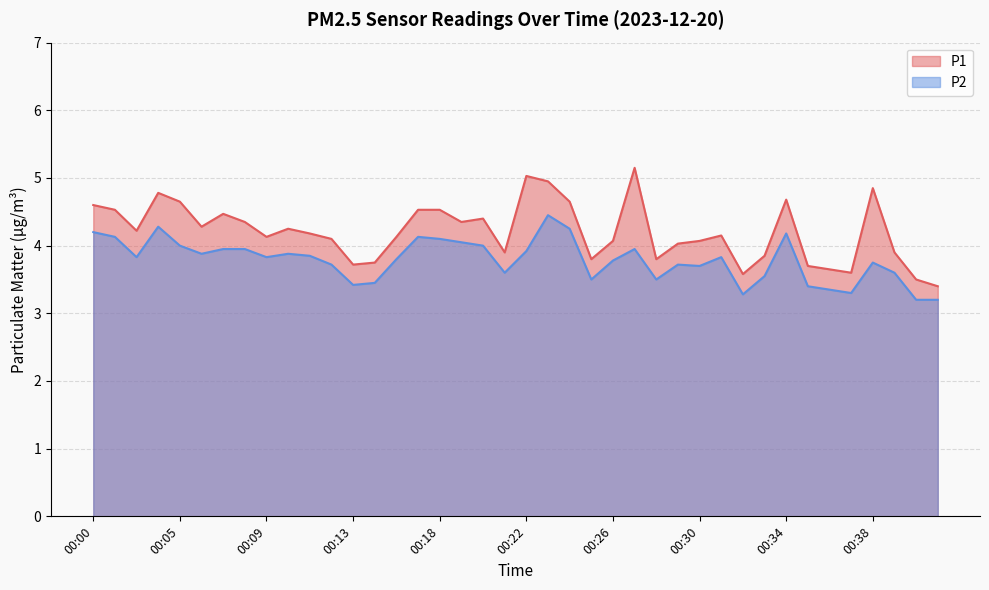

What is the spread (max minus min) of values at 00:37?

0.3